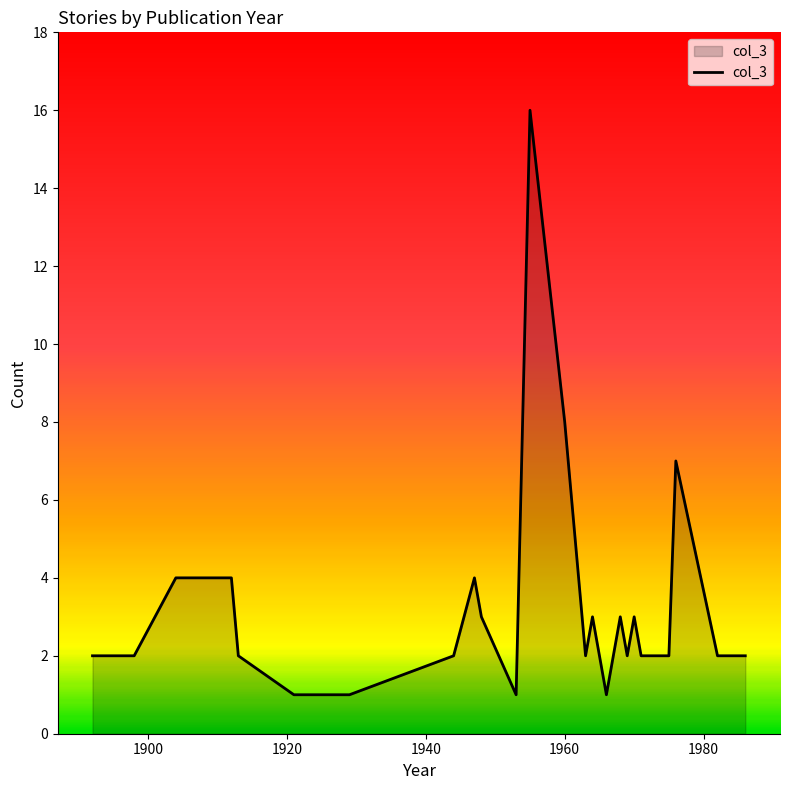

What is the difference between the maximum and minimum values?

15